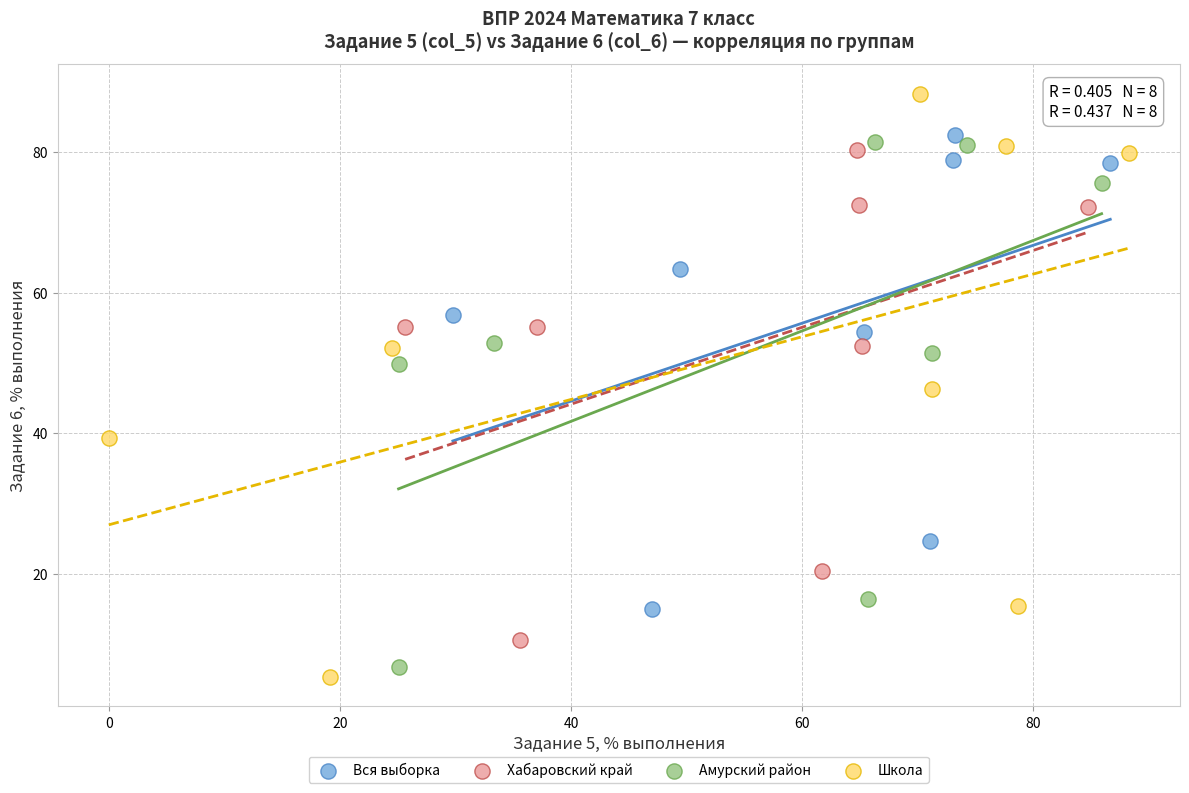

Which series contains the highest Y value?

Школа